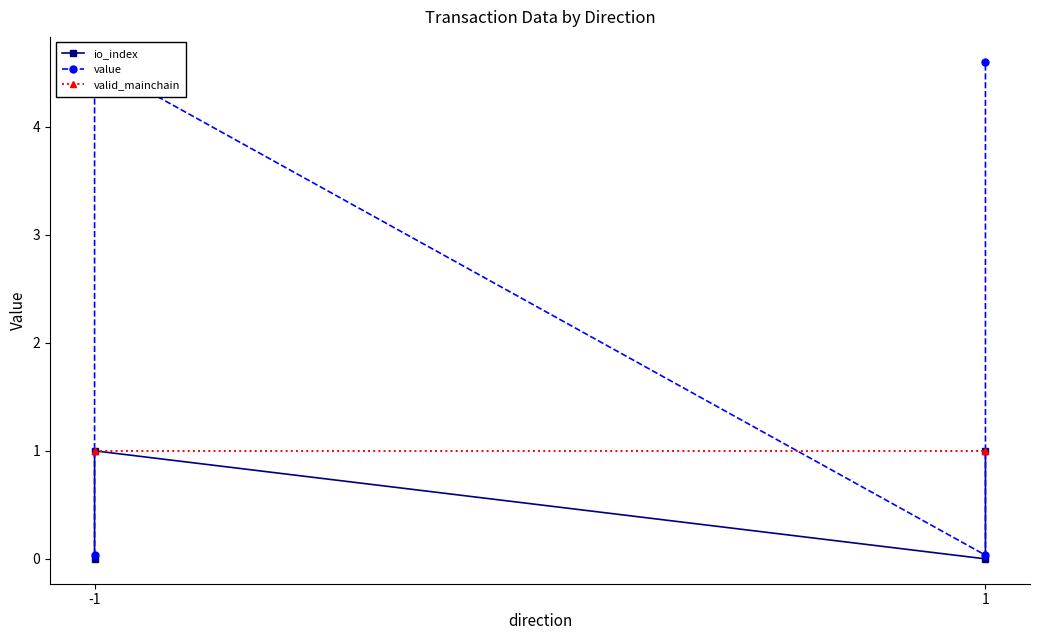

List the series in order of their overall mean, lowest first.

io_index, valid_mainchain, value